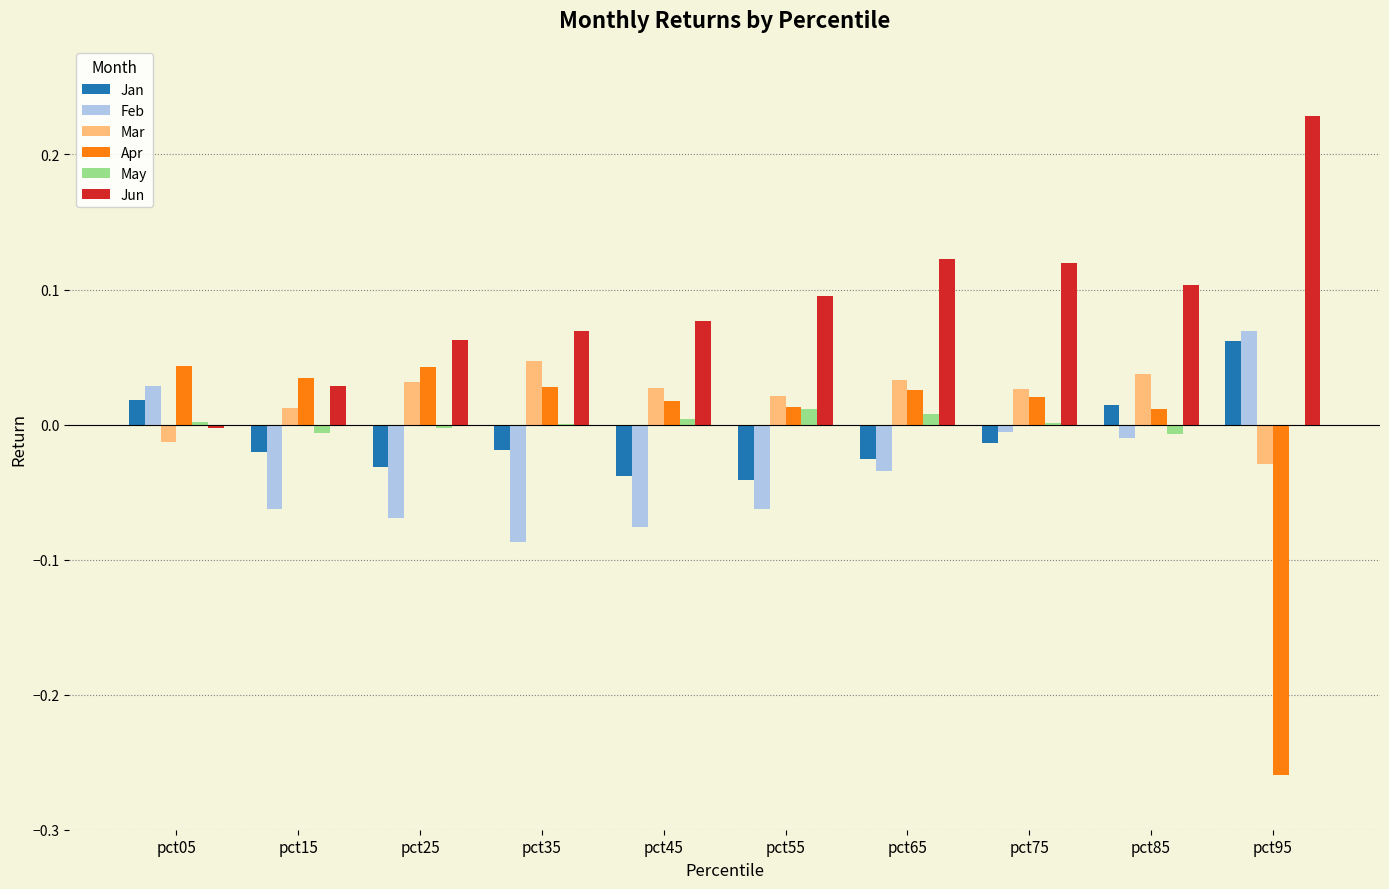

The Jun series shows 0.2 at pct75. True or false?

False